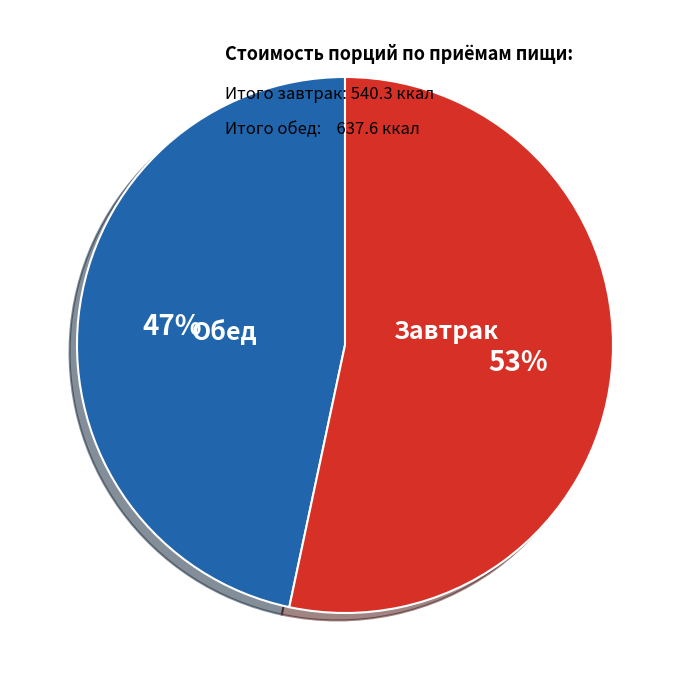

Does any single category account for the majority?

Yes